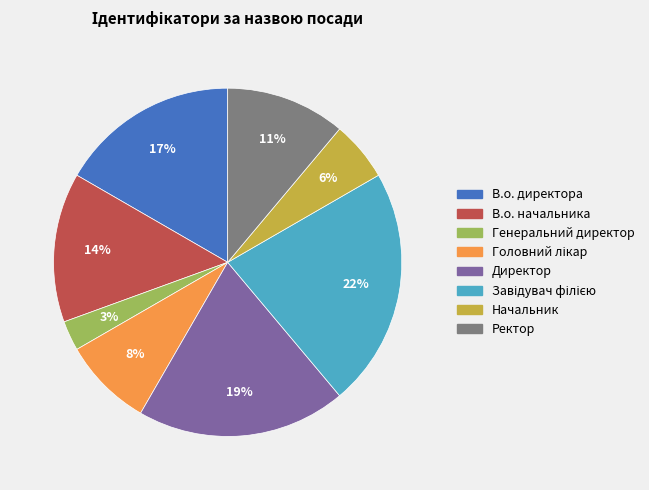

Count the number of slices in the pie.

8